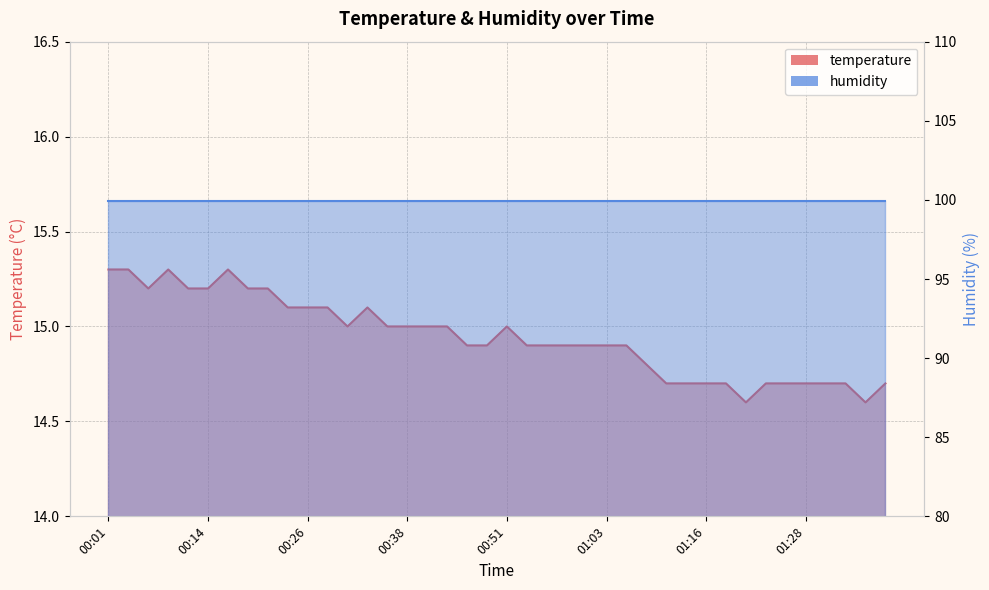

At which category does the data reach its first local valley?

00:06